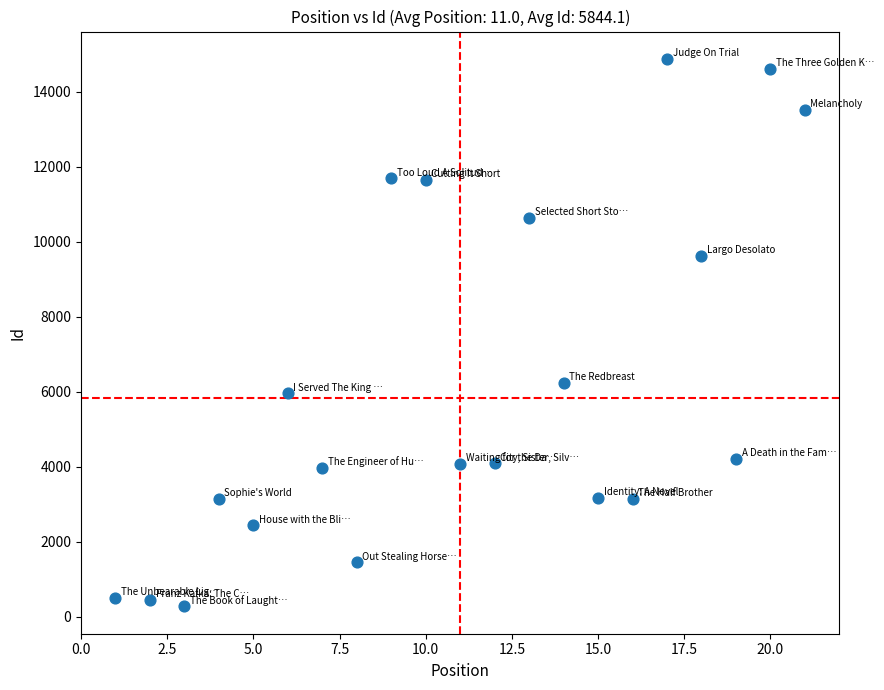

What is the range of Y values (max minus min)?

14602